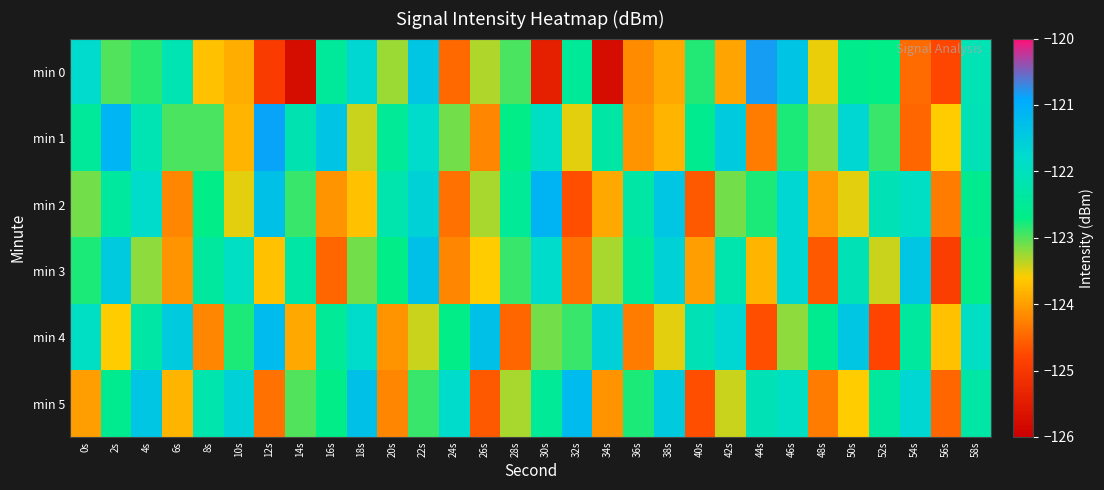

How many distinct data groups are displayed?

6